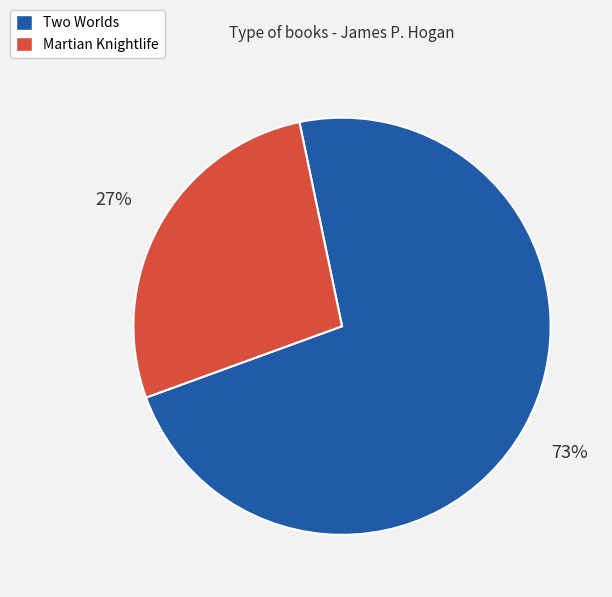

What percentage is the Two Worlds slice, to the nearest percent?

73%